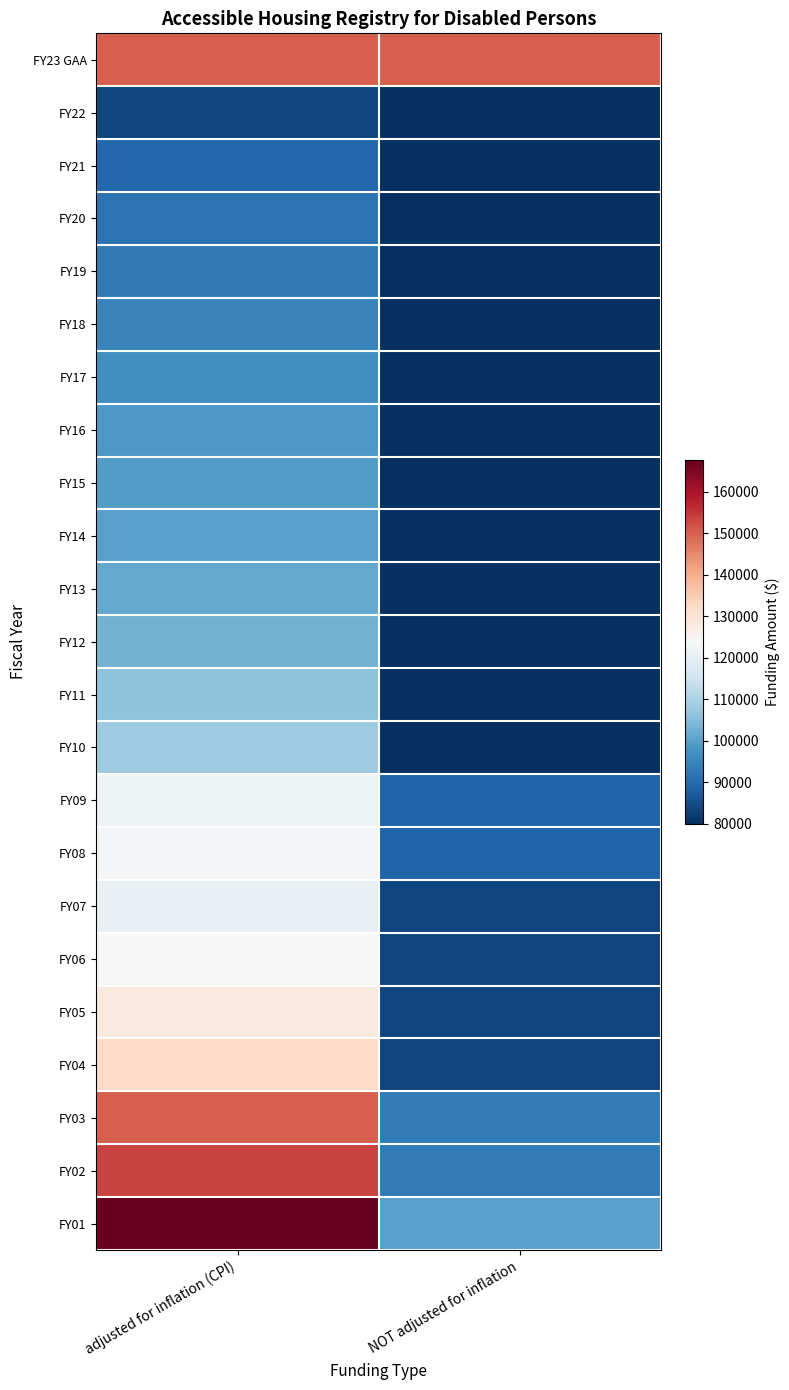

Reading right to left, extract all data points from this chart.

FY23 GAA: NOT adjusted for inflation=150000	adjusted for inflation (CPI)=150000
FY22: NOT adjusted for inflation=80000	adjusted for inflation (CPI)=83461
FY21: NOT adjusted for inflation=80000	adjusted for inflation (CPI)=89310
FY20: NOT adjusted for inflation=80000	adjusted for inflation (CPI)=91354
FY19: NOT adjusted for inflation=80000	adjusted for inflation (CPI)=92798
FY18: NOT adjusted for inflation=80000	adjusted for inflation (CPI)=94722
FY17: NOT adjusted for inflation=80000	adjusted for inflation (CPI)=96845
FY16: NOT adjusted for inflation=80000	adjusted for inflation (CPI)=98647
FY15: NOT adjusted for inflation=80000	adjusted for inflation (CPI)=99303
FY14: NOT adjusted for inflation=80000	adjusted for inflation (CPI)=100013
FY13: NOT adjusted for inflation=80000	adjusted for inflation (CPI)=101569
FY12: NOT adjusted for inflation=80000	adjusted for inflation (CPI)=103281
FY11: NOT adjusted for inflation=80000	adjusted for inflation (CPI)=106314
FY10: NOT adjusted for inflation=80000	adjusted for inflation (CPI)=108423
FY09: NOT adjusted for inflation=88889	adjusted for inflation (CPI)=121656
FY08: NOT adjusted for inflation=88889	adjusted for inflation (CPI)=123360
FY07: NOT adjusted for inflation=83754	adjusted for inflation (CPI)=120546
FY06: NOT adjusted for inflation=83754	adjusted for inflation (CPI)=123679
FY05: NOT adjusted for inflation=83754	adjusted for inflation (CPI)=128351
FY04: NOT adjusted for inflation=83754	adjusted for inflation (CPI)=132207
FY03: NOT adjusted for inflation=93060	adjusted for inflation (CPI)=150137
FY02: NOT adjusted for inflation=93060	adjusted for inflation (CPI)=153444
FY01: NOT adjusted for inflation=100000	adjusted for inflation (CPI)=167807